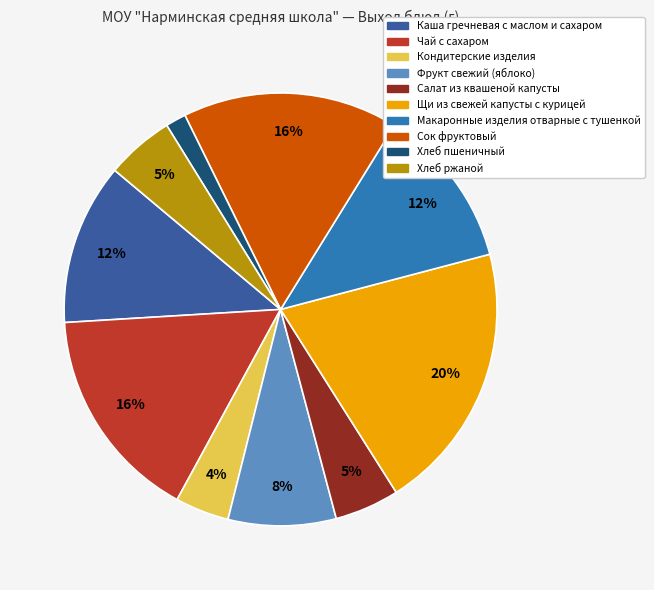

Which category has the biggest portion of the pie?

Щи из свежей капусты с курицей